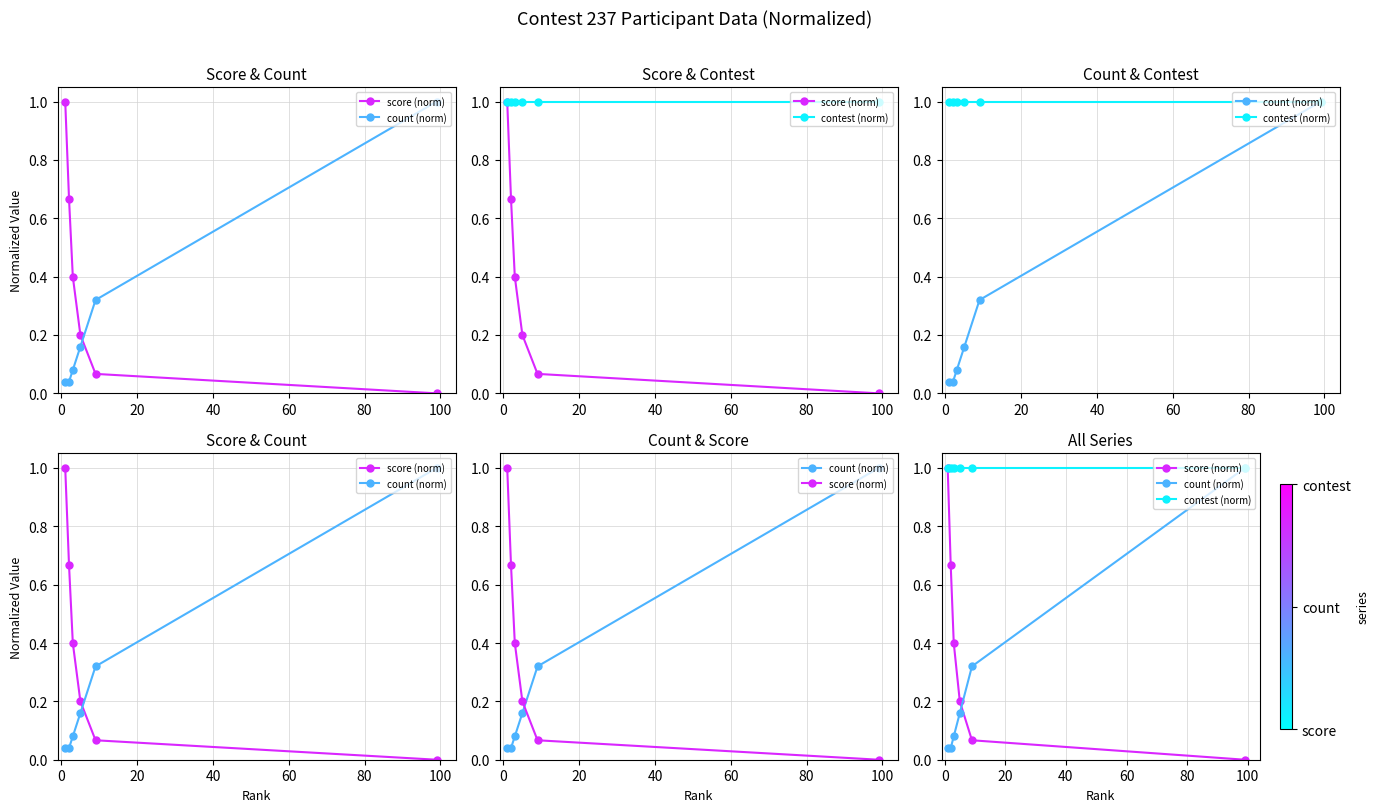

What is the approximate value of contest (norm) at 20?

1.0